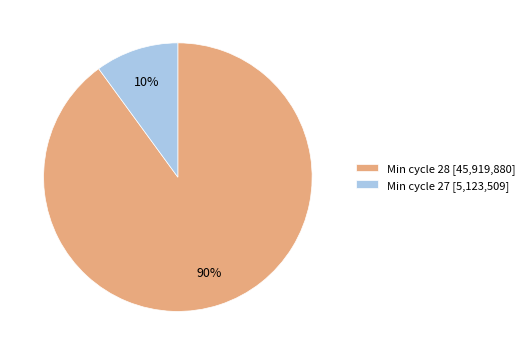

Which category has the biggest portion of the pie?

Min cycle 28 [45,919,880]